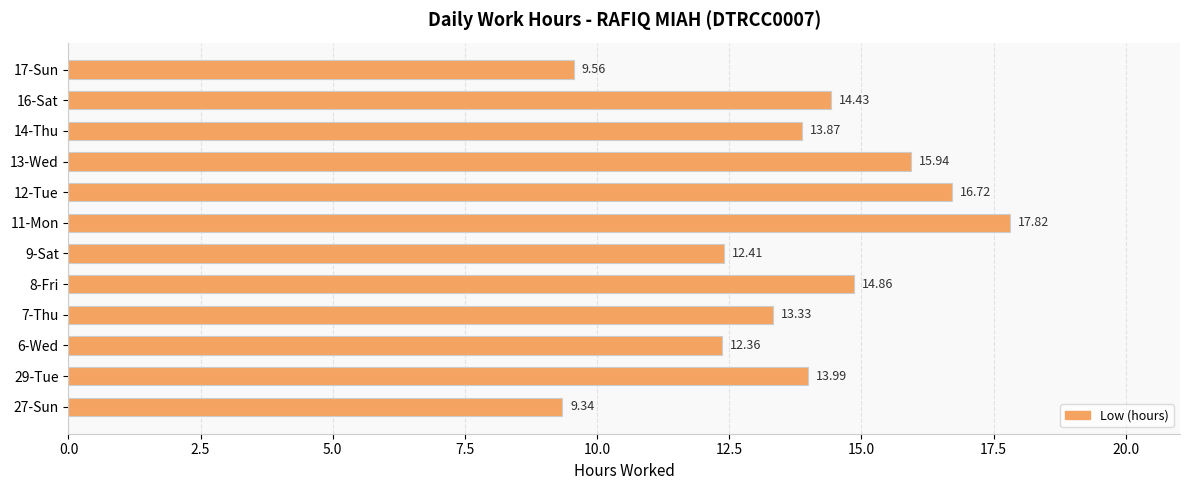

How many values are below 13?

4